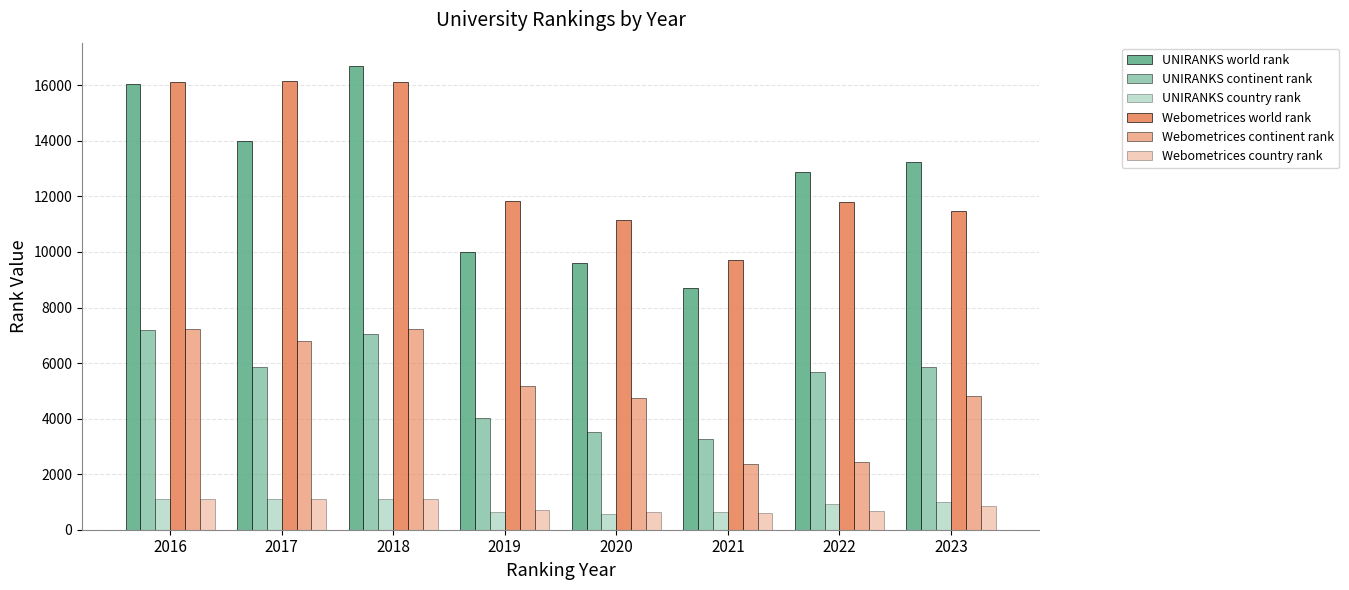

At which category is the sum across all series the highest?

2018